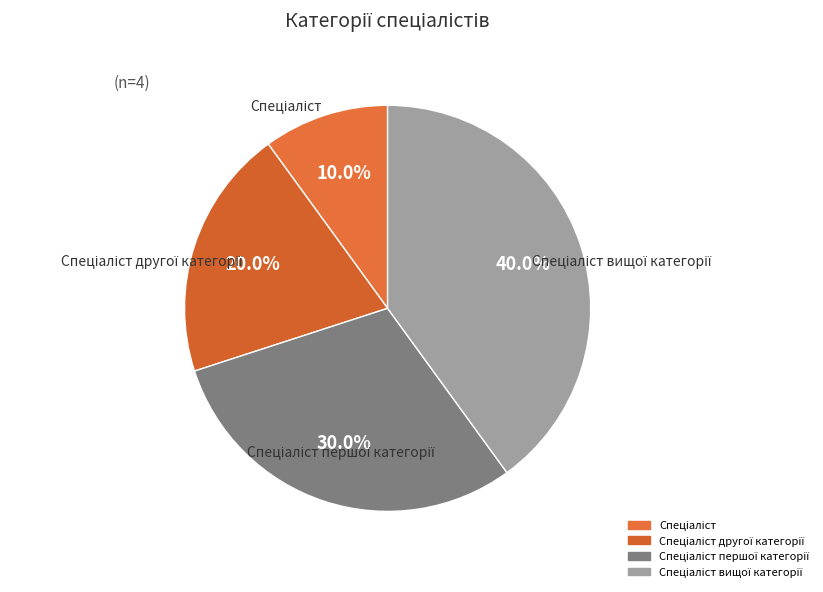

How many segments does this pie chart have?

4